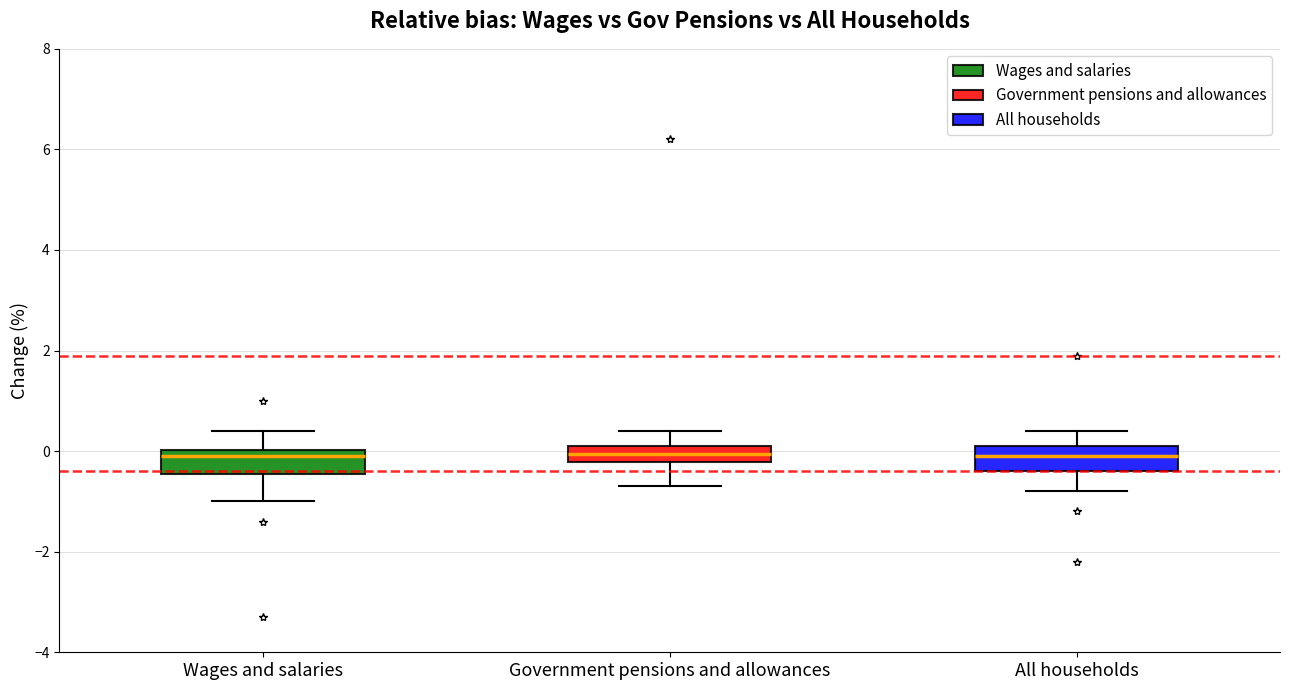

Where is the lower edge of the box for Government pensions and allowances on the y-axis? The values are not printed on the chart, so give them approximately, as read against the axis.

-0.2